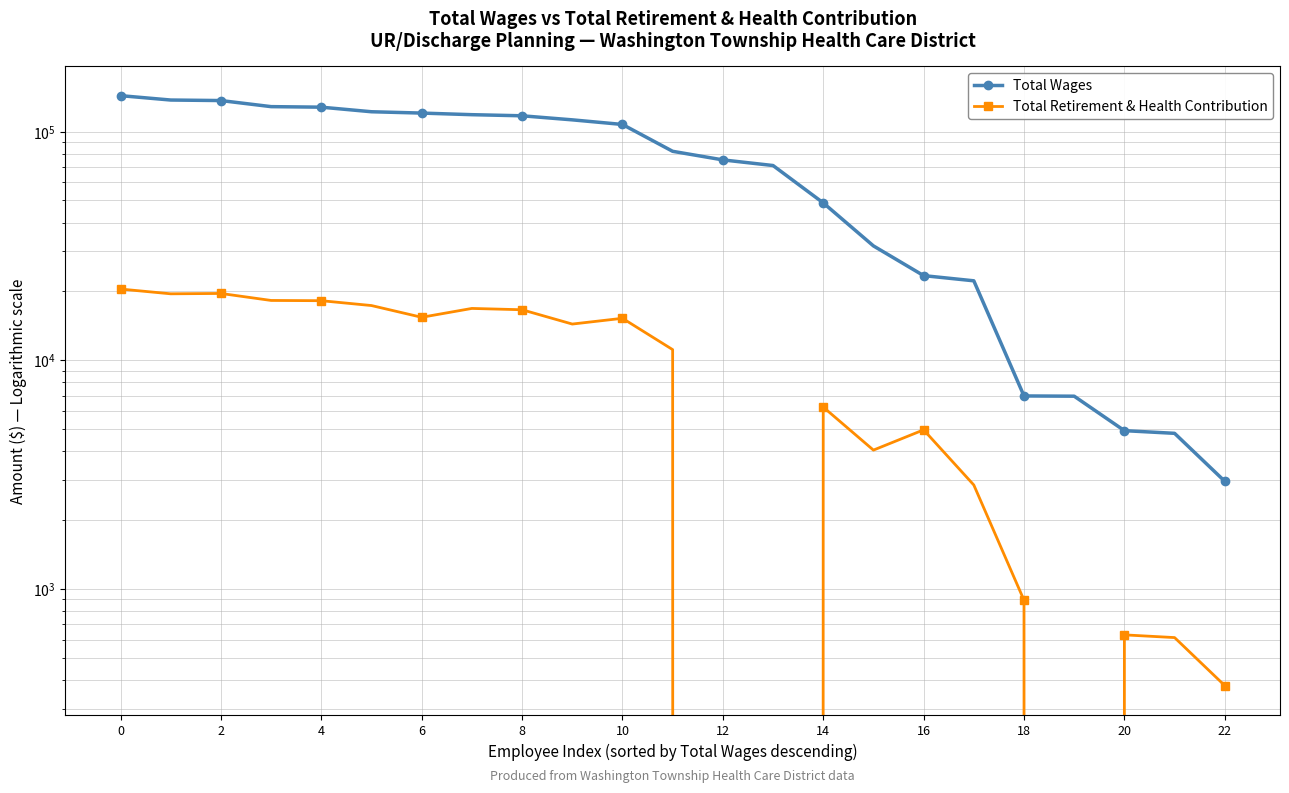

How many data points in Total Retirement & Health Contribution are above 11128?

11